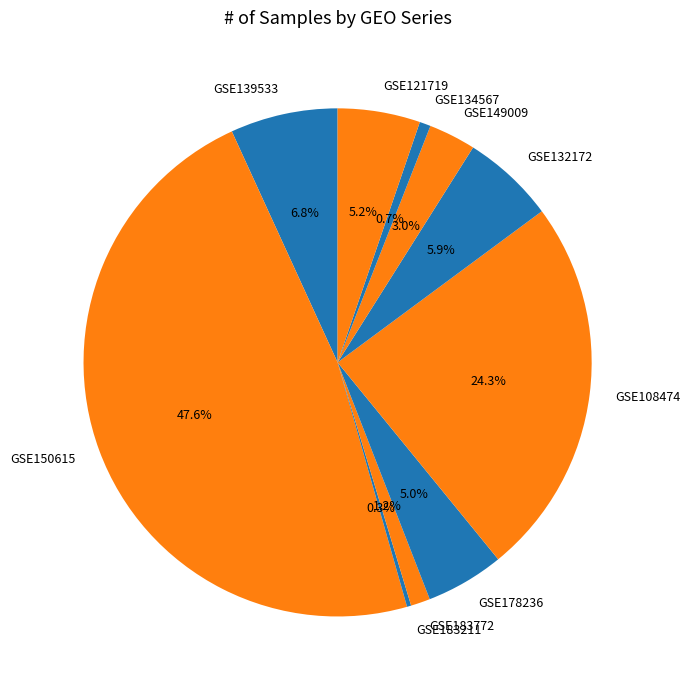

The GSE150615 slice represents 48% of the pie. True or false?

True